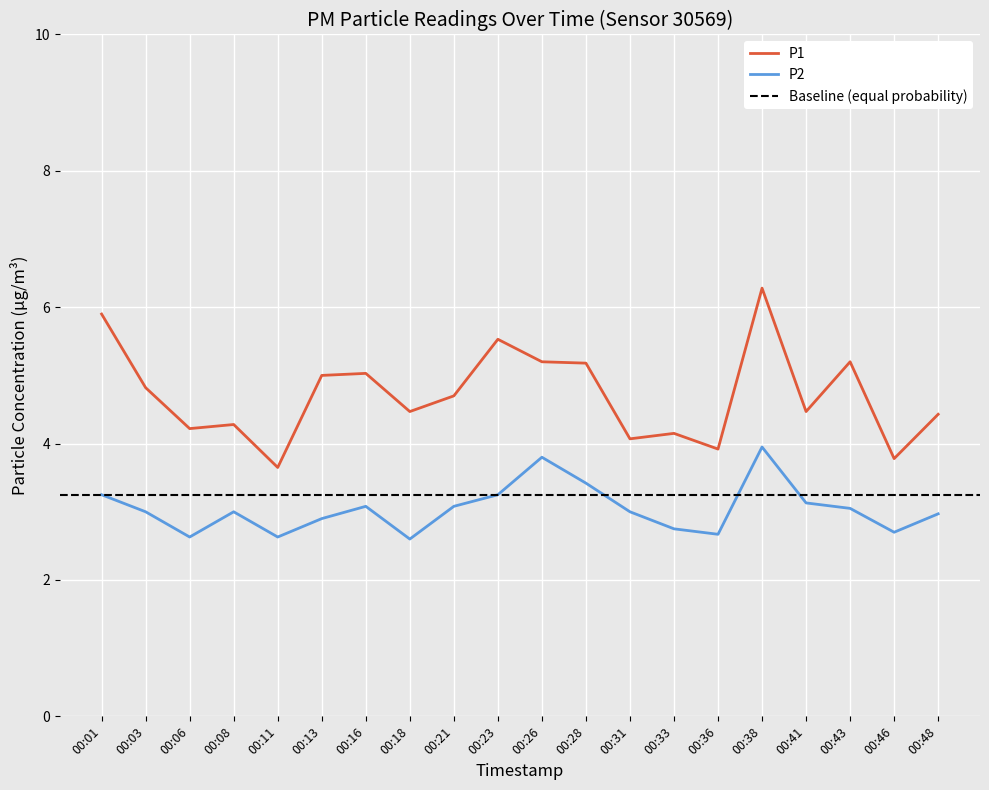

Is it true that P2 equals 4.5 at 00:01?

False